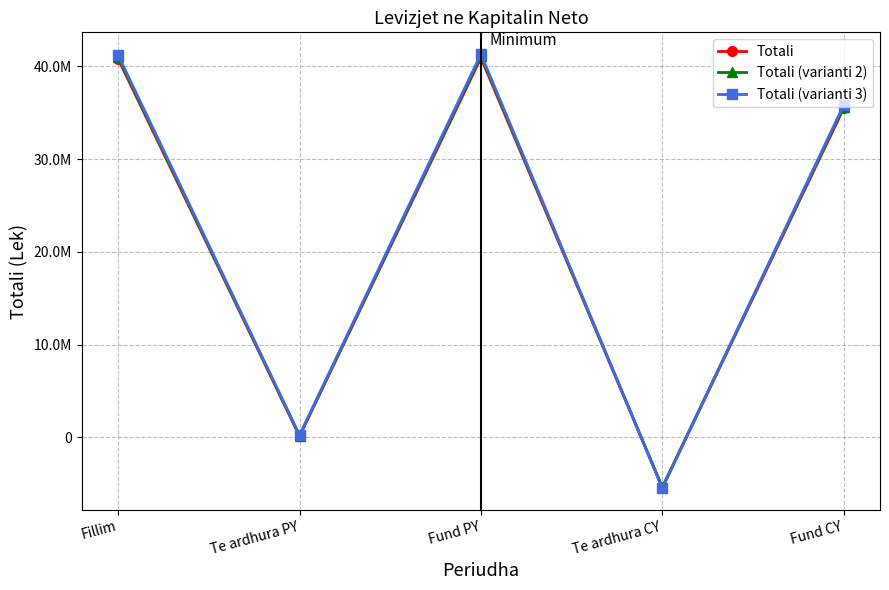

Rank the series at Fund PY from highest to lowest value.

Totali (varianti 3), Totali (varianti 2), Totali